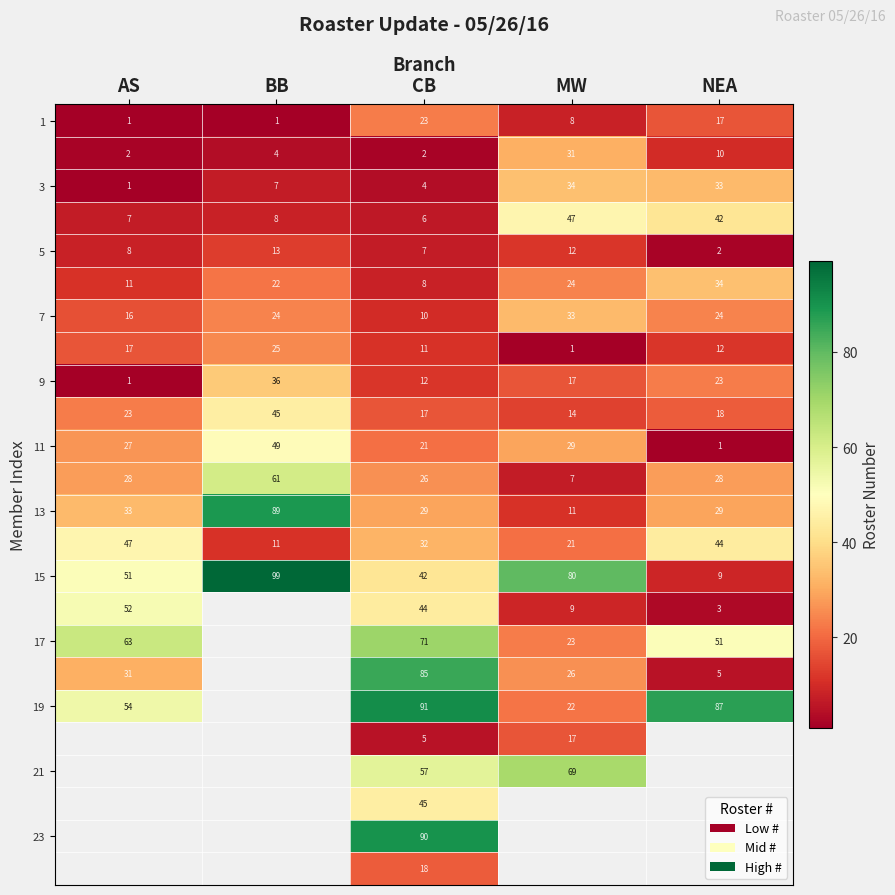

List the labels in order of 9 value, largest first.

BB, NEA, MW, CB, AS